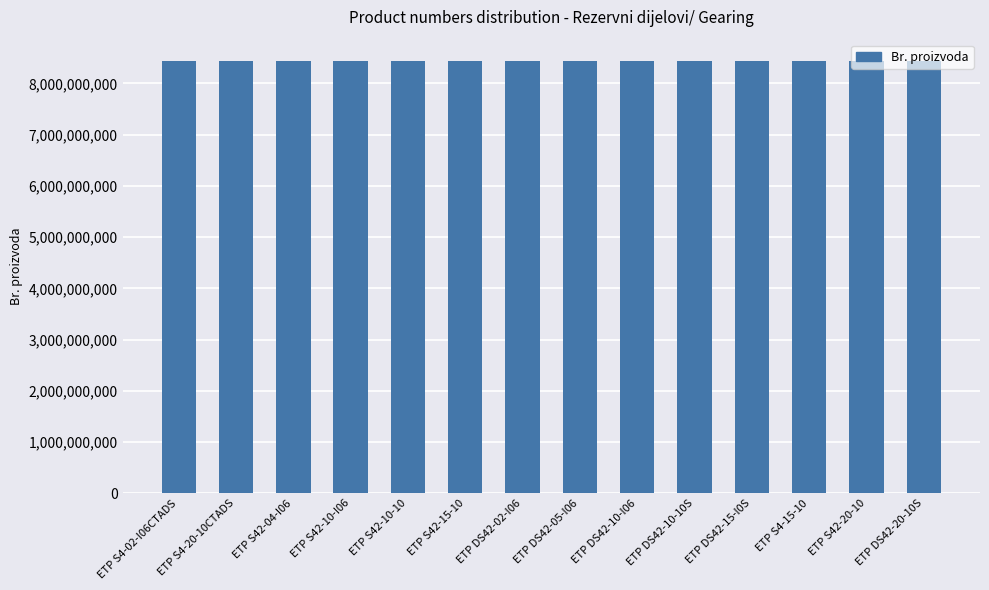

Are the bars grouped side by side (vs. stacked)?

No